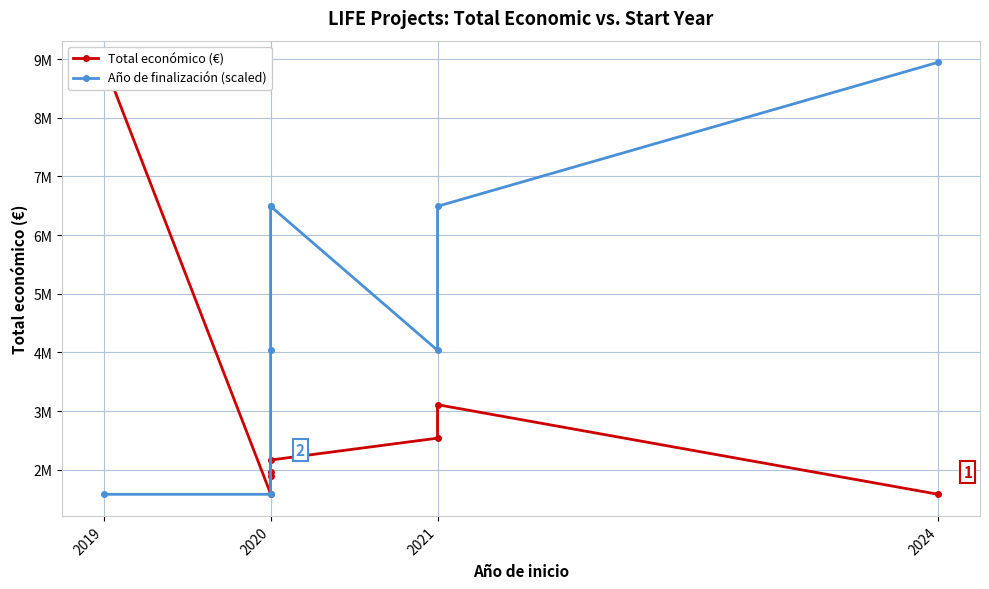

What is the approximate value of Año de finalización (scaled) at 2020?

4035715.3